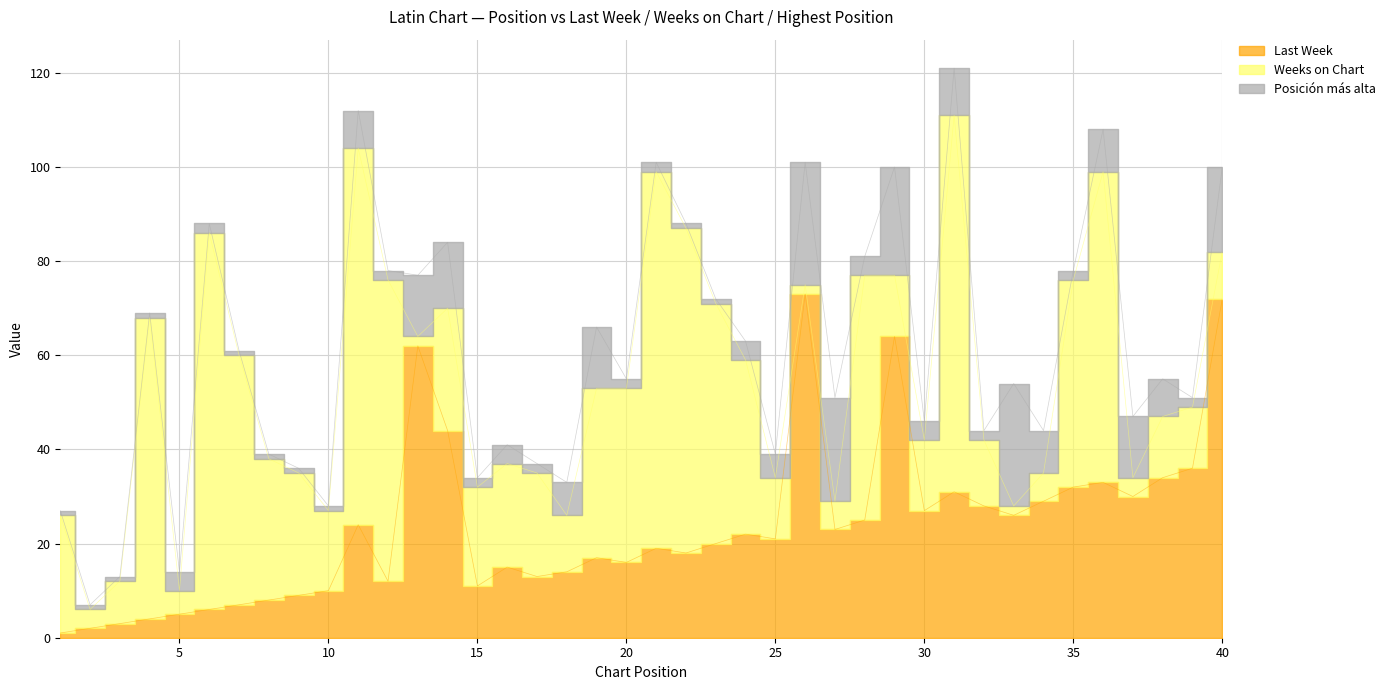

Reading left to right, what are all the values shown in this chart?

Last Week: 1=1	2=2	3=3	4=4	5=5	6=6	7=7	8=8	9=9	10=10	11=24	12=12	13=62	14=44	15=11	16=15	17=13	18=14	19=17	20=16	21=19	22=18	23=20	24=22	25=21	26=73	27=23	28=25	29=64	30=27	31=31	32=28	33=26	34=29	35=32	36=33	37=30	38=34	39=36	40=72
Weeks on Chart: 1=25	2=4	3=9	4=64	5=5	6=80	7=53	8=30	9=26	10=17	11=80	12=64	13=2	14=26	15=21	16=22	17=22	18=12	19=36	20=37	21=80	22=69	23=51	24=37	25=13	26=2	27=6	28=52	29=13	30=15	31=80	32=14	33=2	34=6	35=44	36=66	37=4	38=13	39=13	40=10
Posición más alta: 1=1	2=1	3=1	4=1	5=4	6=2	7=1	8=1	9=1	10=1	11=8	12=2	13=13	14=14	15=2	16=4	17=2	18=7	19=13	20=2	21=2	22=1	23=1	24=4	25=5	26=26	27=22	28=4	29=23	30=4	31=10	32=2	33=26	34=9	35=2	36=9	37=13	38=8	39=2	40=18